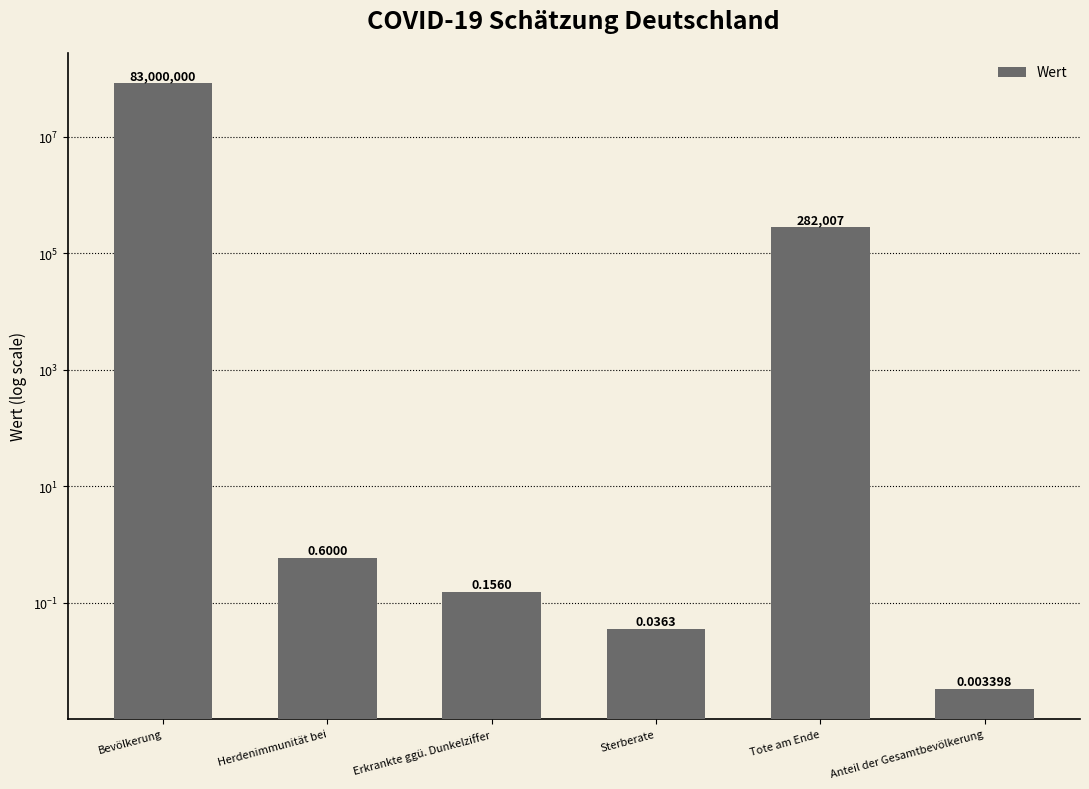

Does the chart contain any negative values?

No